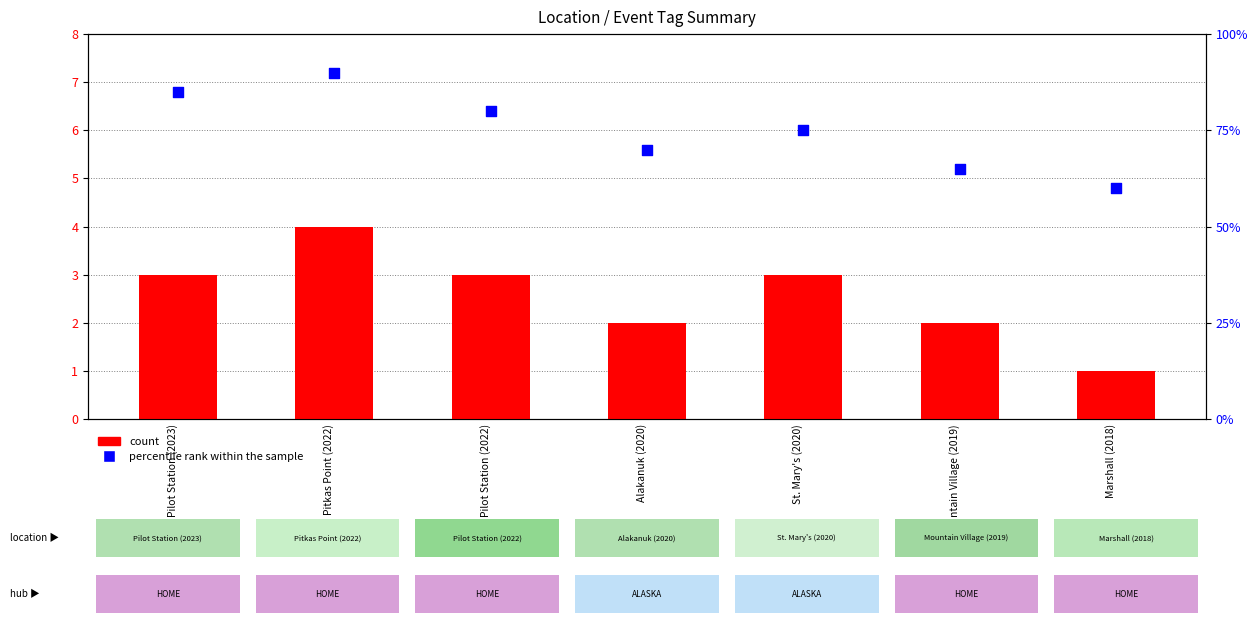

What is the total value across all series at Pilot Station (2022)?

83